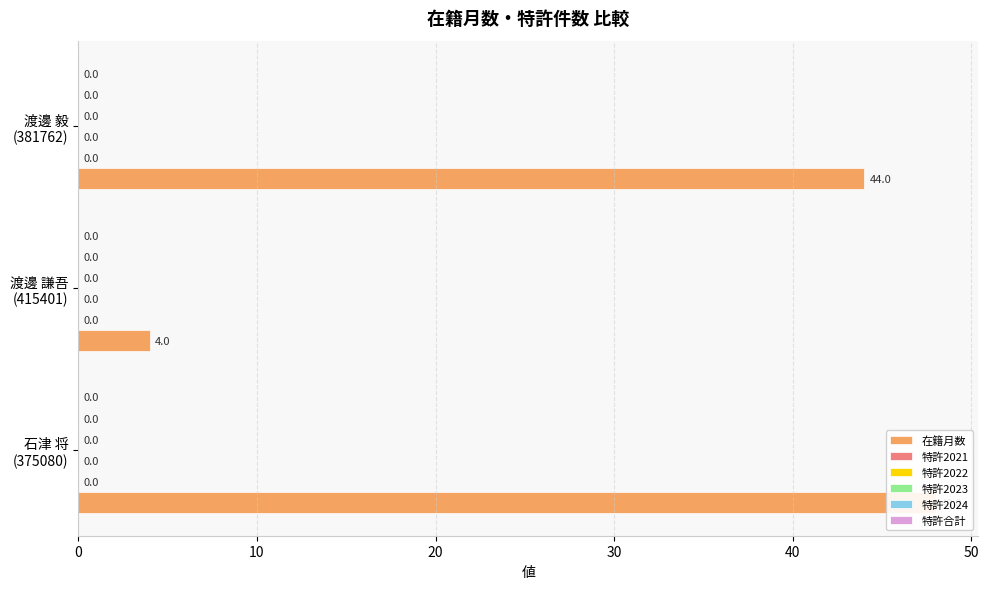

At 0, list the series in order from largest to smallest.

在籍月数, 特許2021, 特許2022, 特許2023, 特許2024, 特許合計